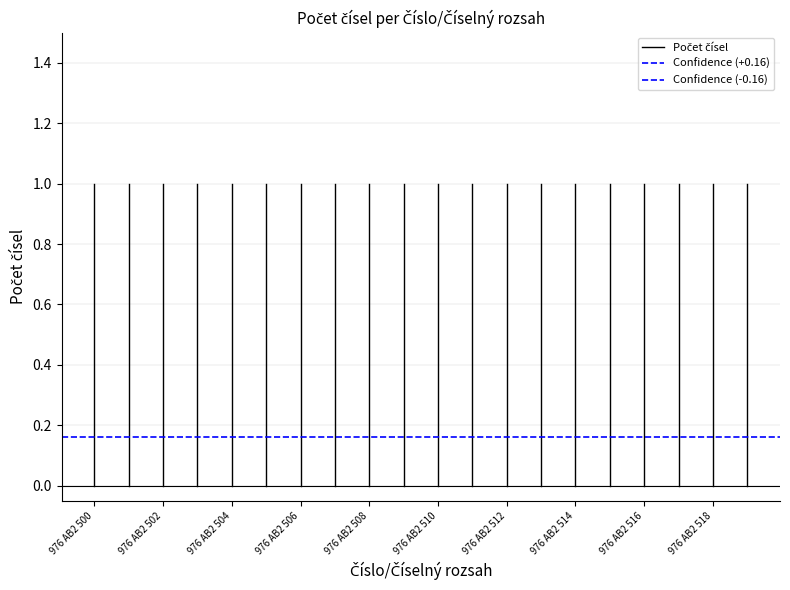

Is it true that Confidence (+0.16) equals 0.2 at 976 AB2 502?

True